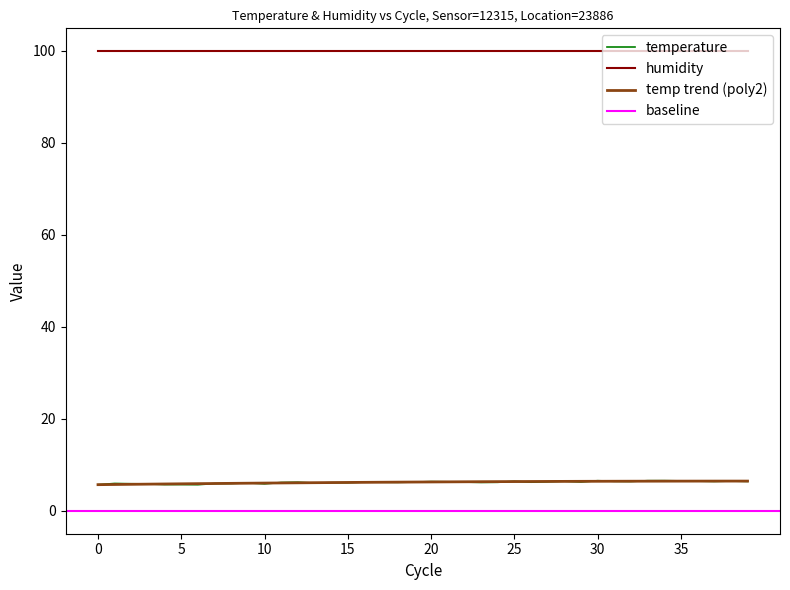

Is it true that humidity equals 45.4 at 30?

False